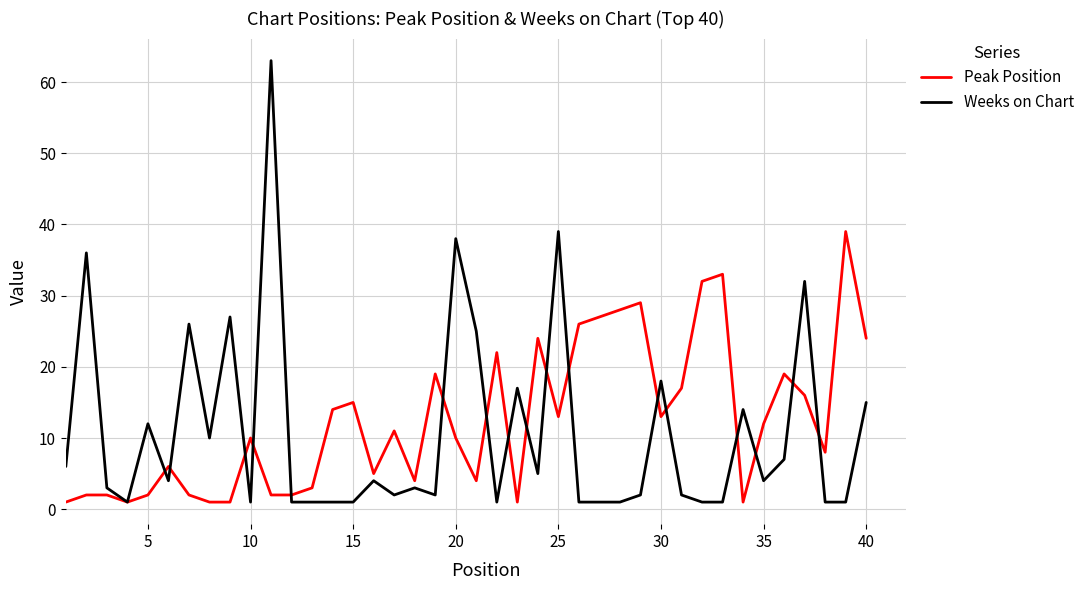

What is the maximum value shown in the chart?

63